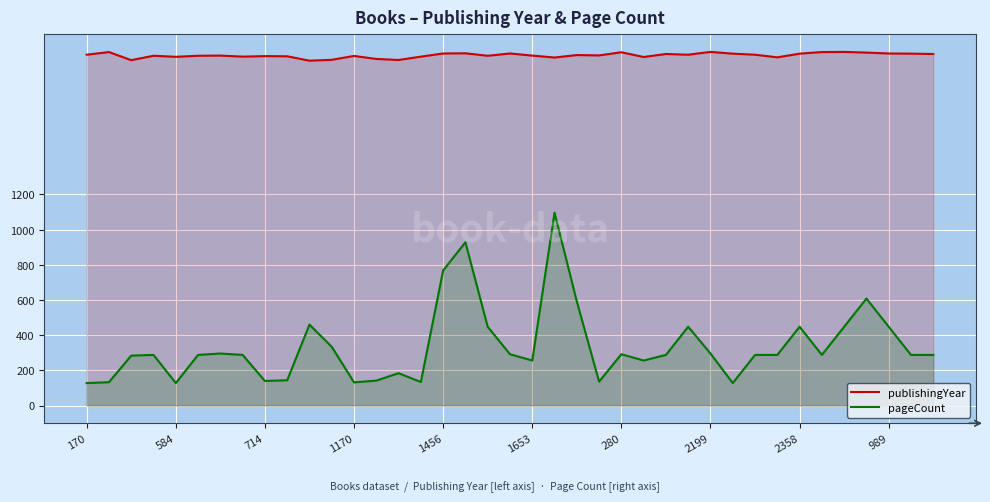

Where is pageCount nearest to the value 612?

35